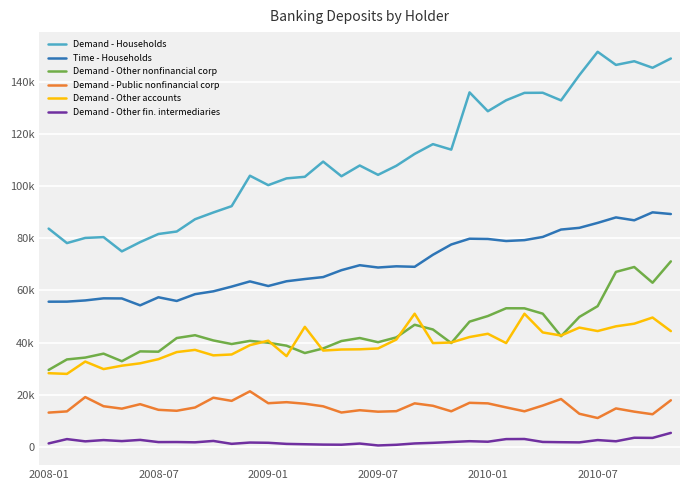

Does the chart display data point markers on the line(s)?

No